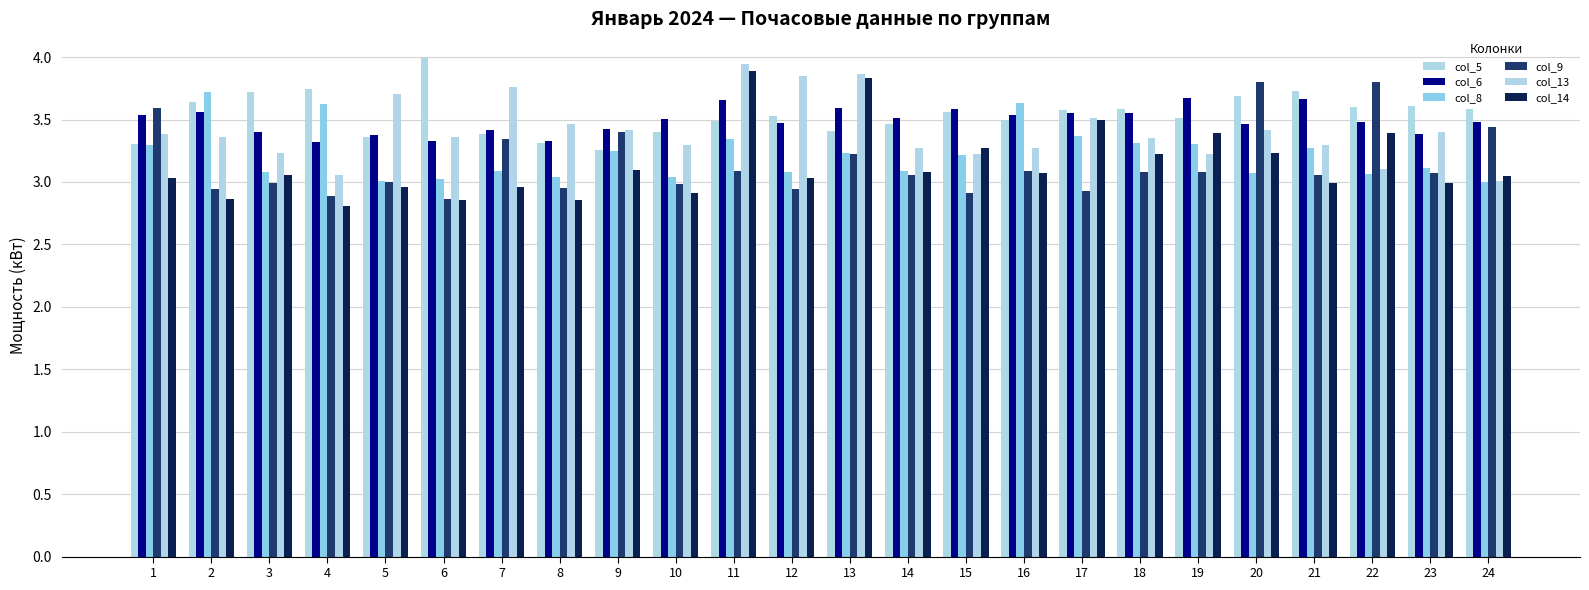

What is the sum of all col_8 values?

77.3